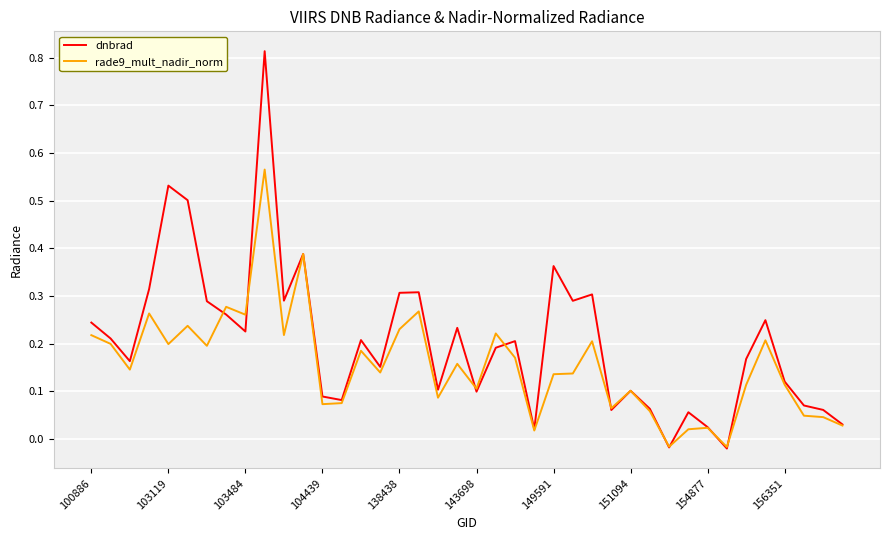

Which series has the largest total across all categories?

dnbrad